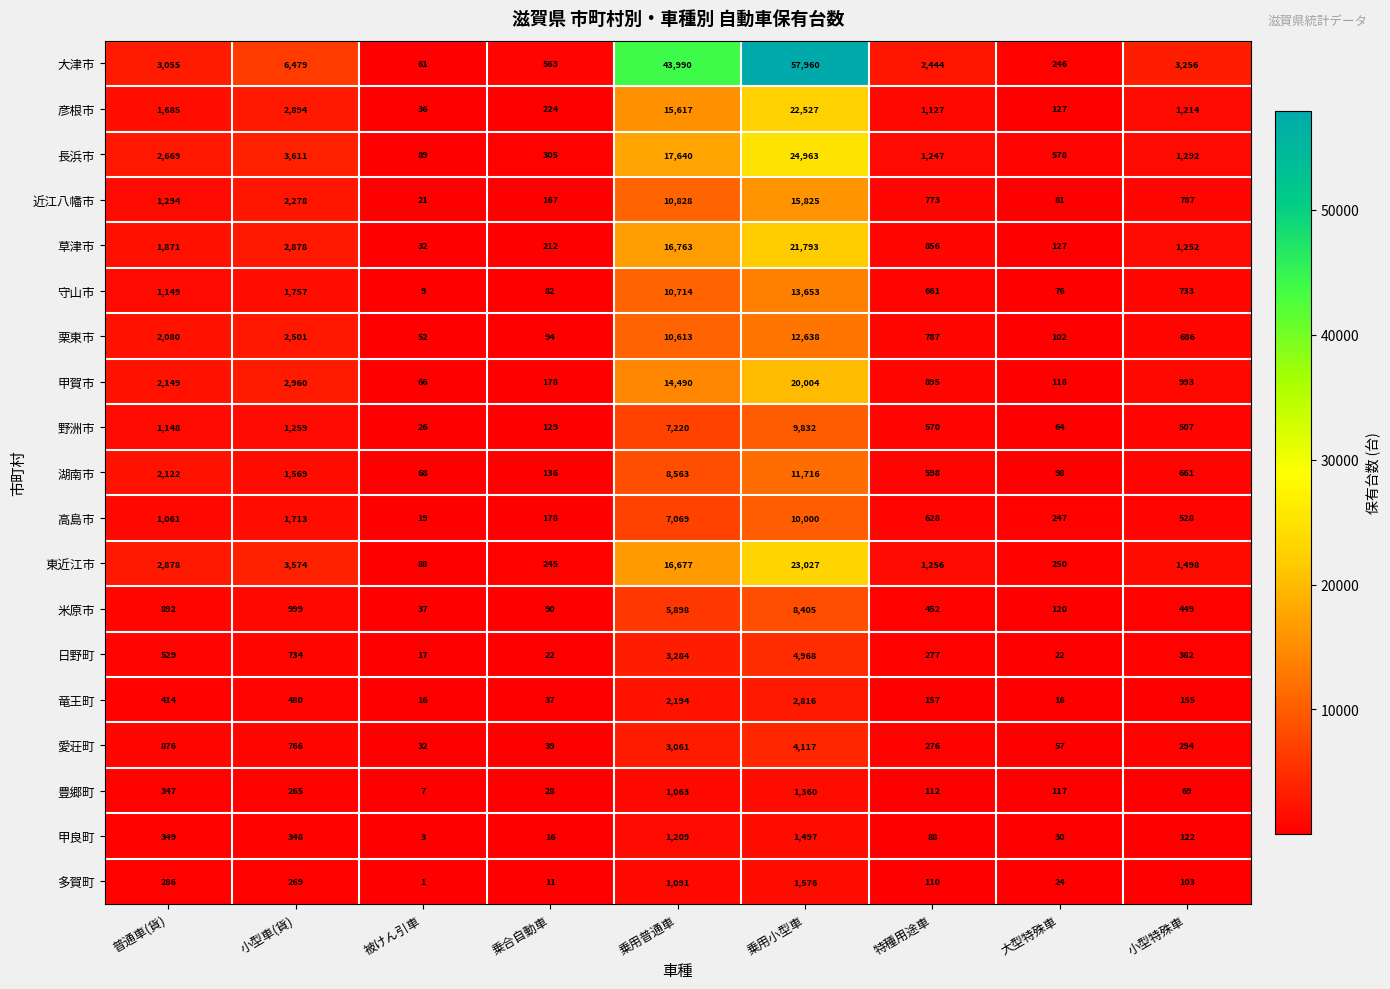

Which series has the largest total across all categories?

大津市